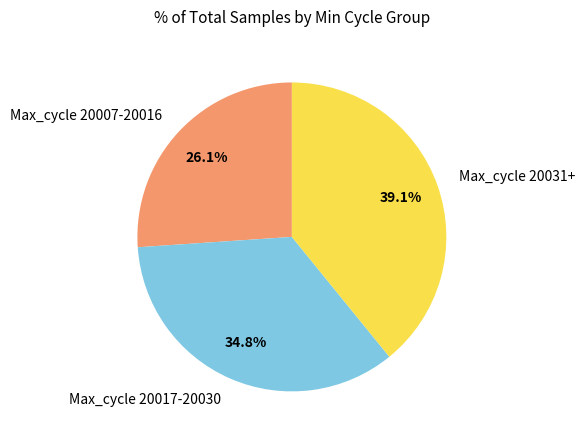

Is there a majority slice in this chart?

No